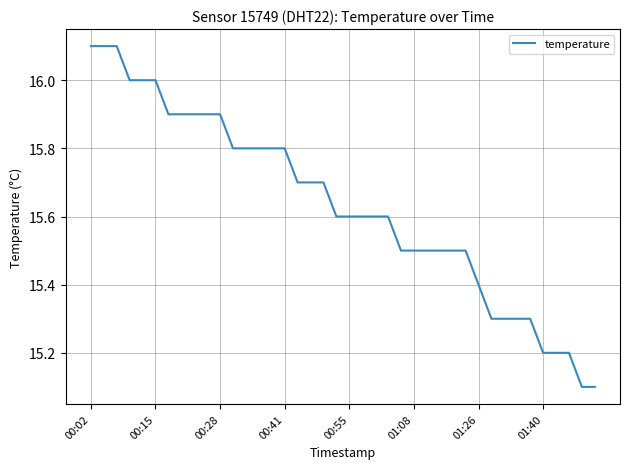

What is the difference between the maximum and minimum values?

1.0